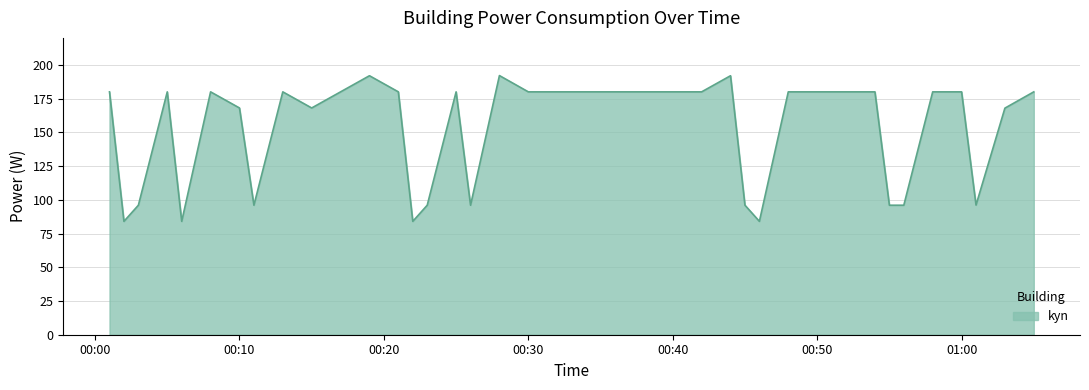

What is the minimum value shown in the chart?

84.0